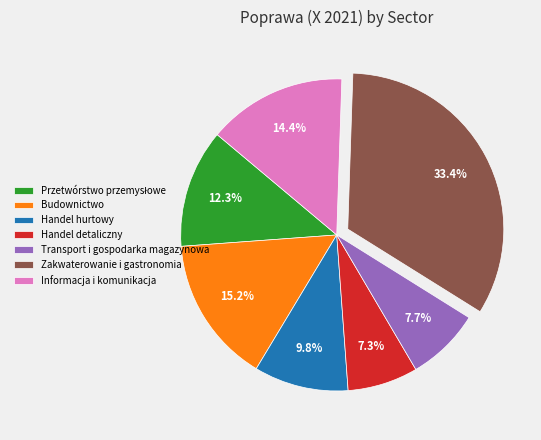

What is the ratio of the value at Budownictwo to the value at Handel hurtowy?

1.6